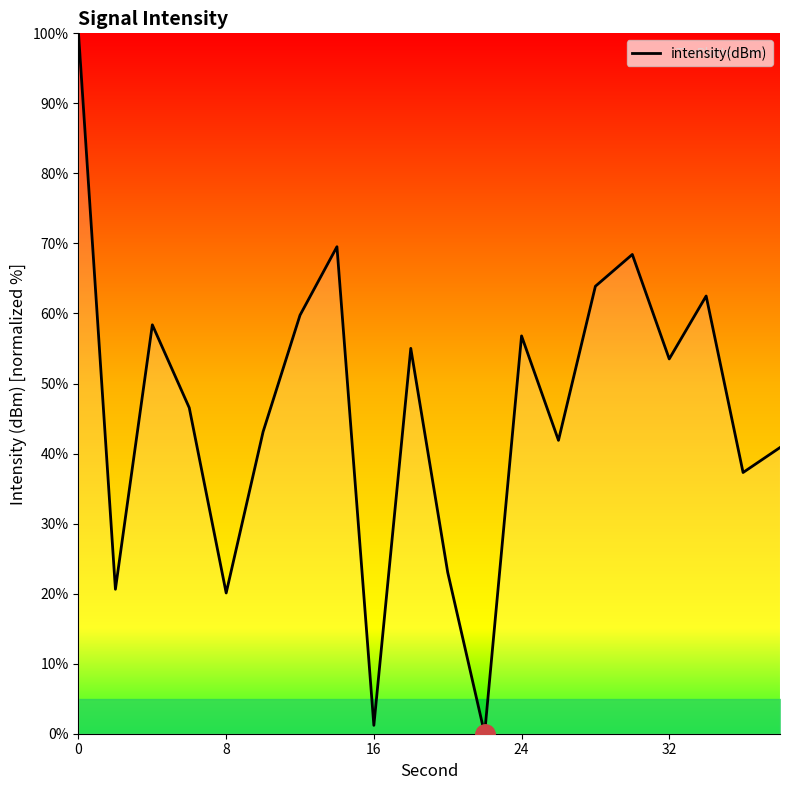

What is the maximum value shown in the chart?

100.0